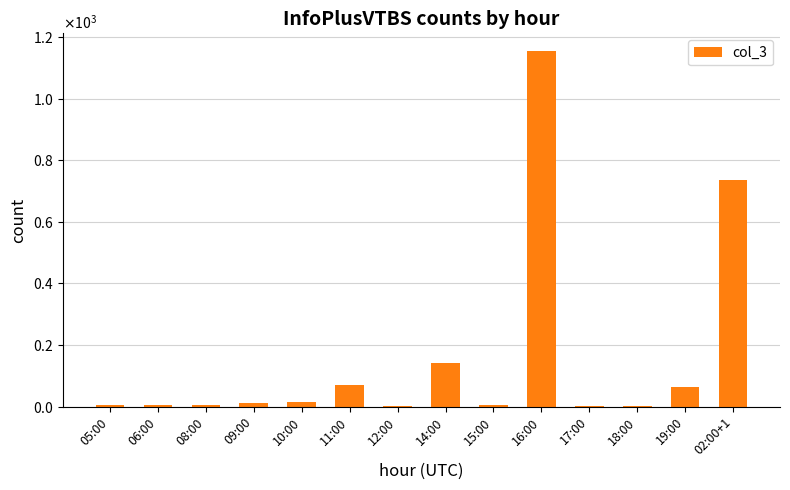

Read the value at 02:00+1.

734